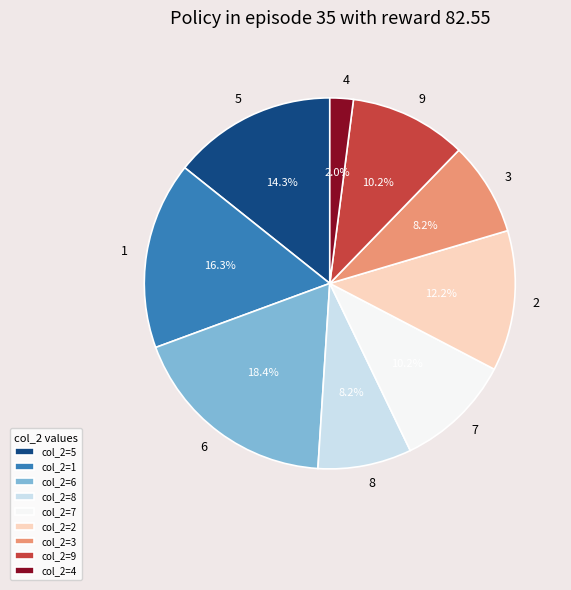

What portion of the pie excludes 1?

83.7%